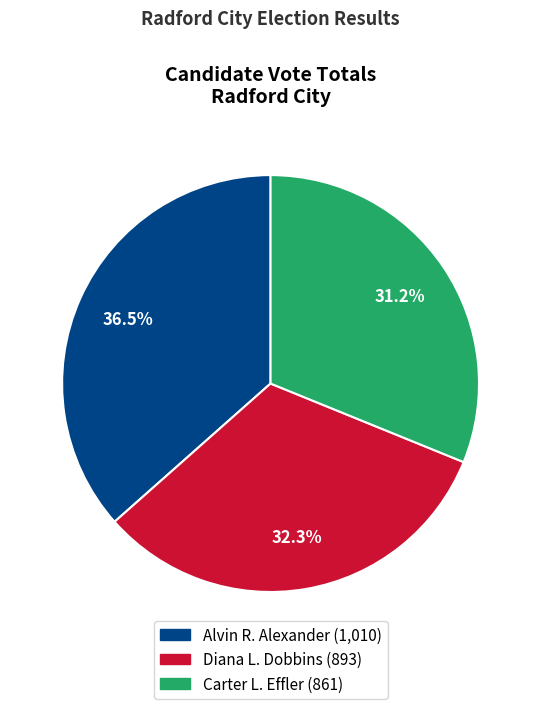

Is there a majority slice in this chart?

No